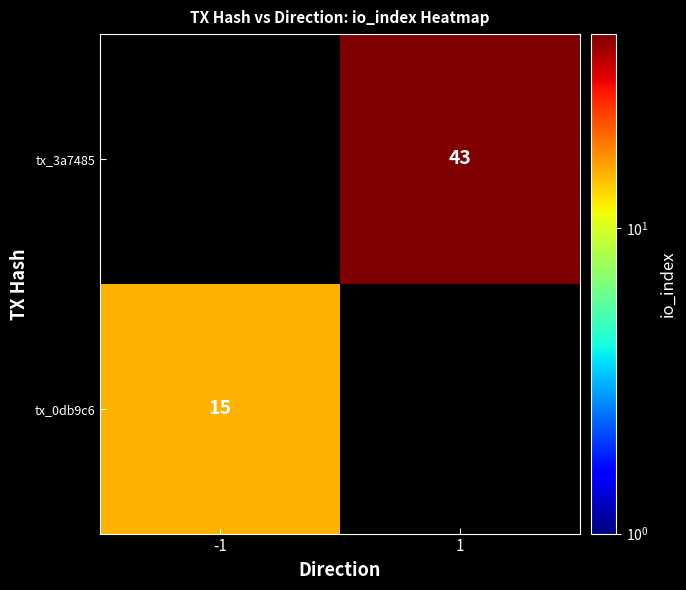

The value of tx_3a7485 at 1 is 43. True or false?

True